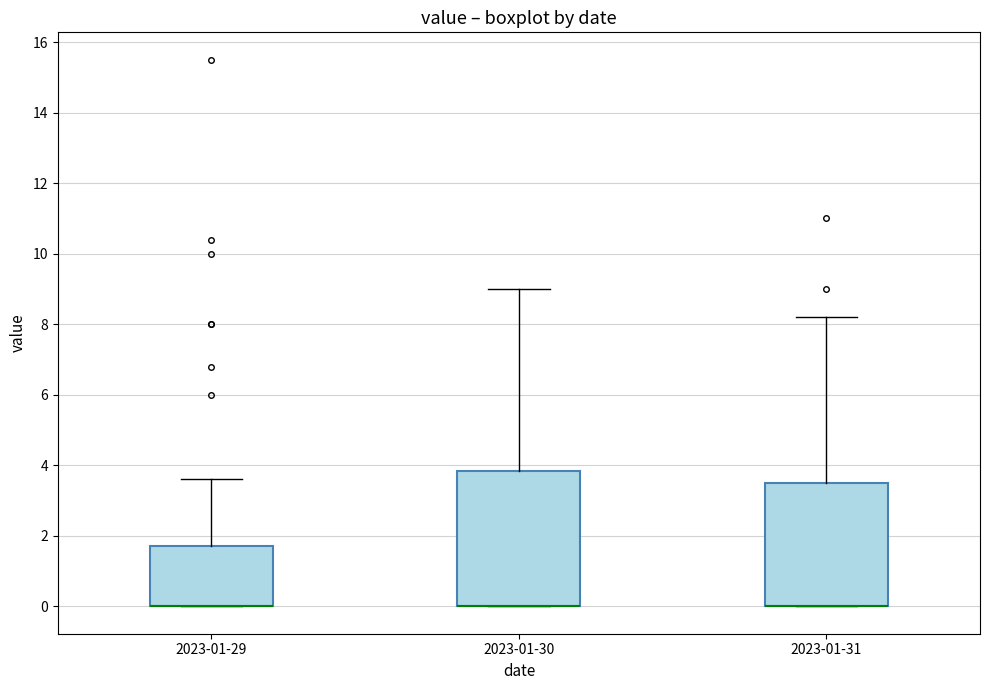

Where is the upper edge of the box for 2023-01-31 on the y-axis? The values are not printed on the chart, so give them approximately, as read against the axis.

3.6